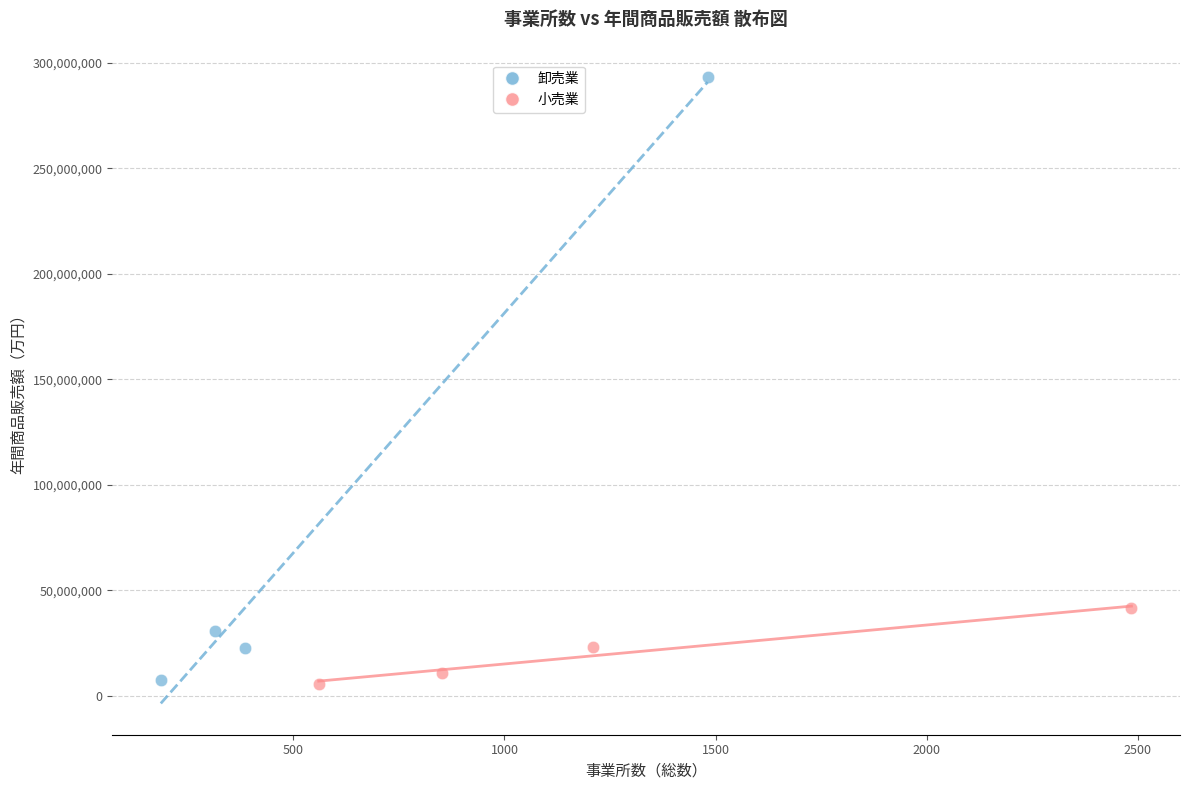

Which series has the largest Y range (max minus min)?

卸売業